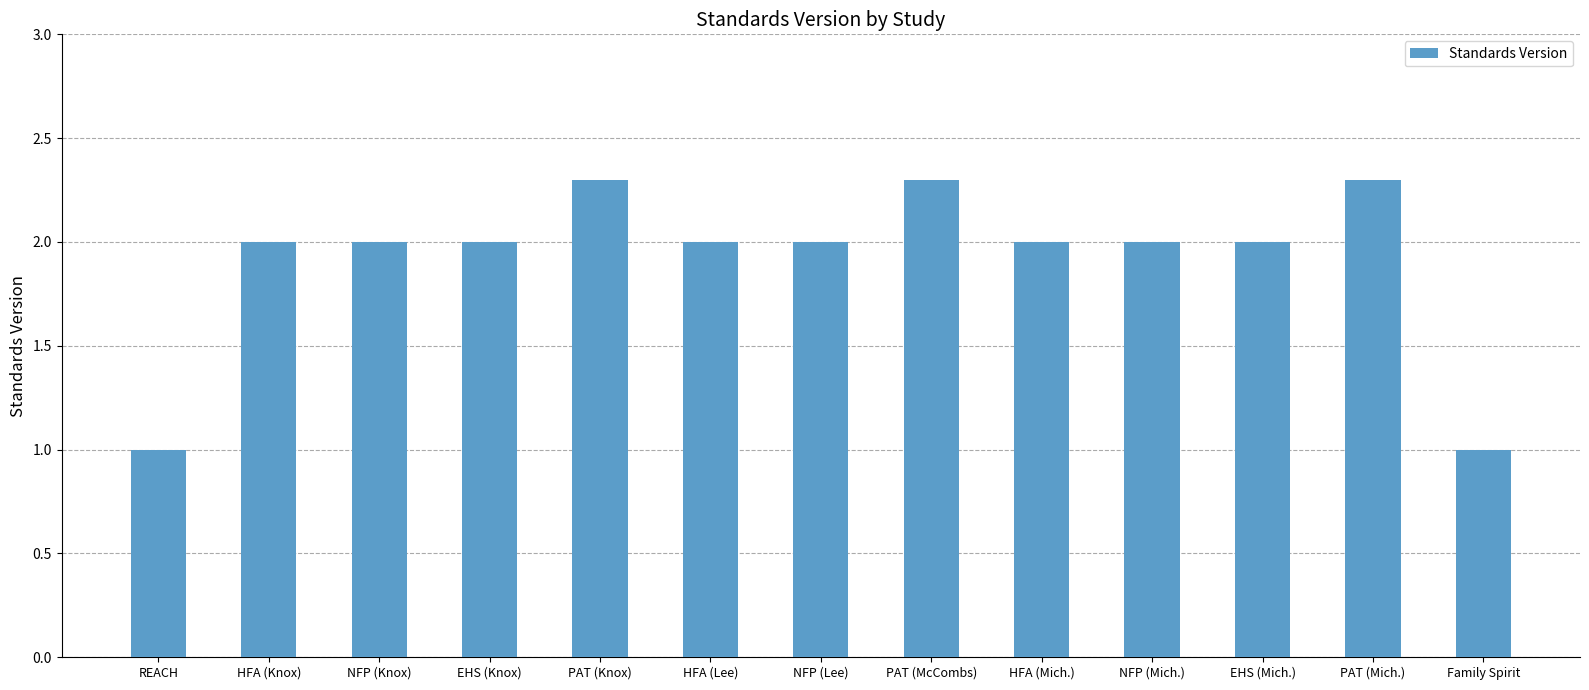

What is the minimum value shown in the chart?

1.0